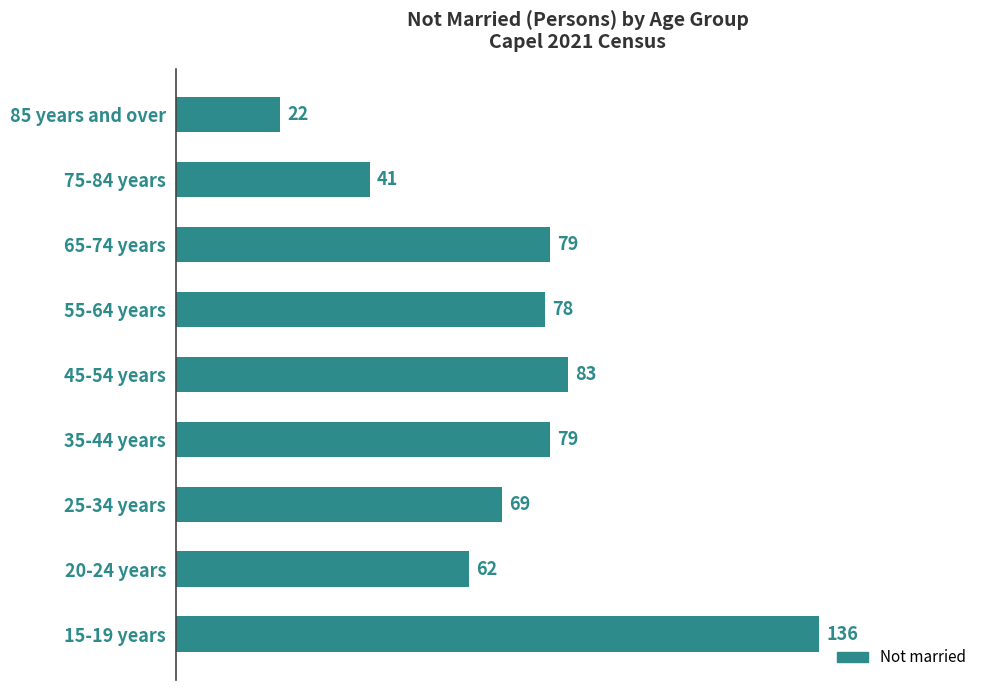

What is the difference between the maximum and minimum values?

114